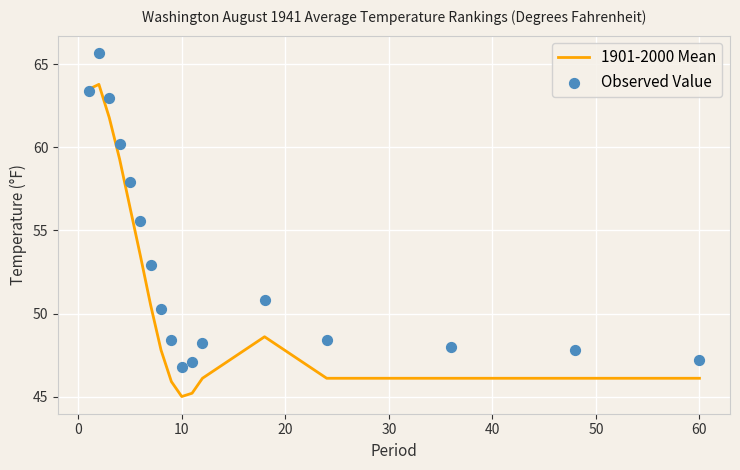

Which series contains the lowest Y value?

1901-2000 Mean